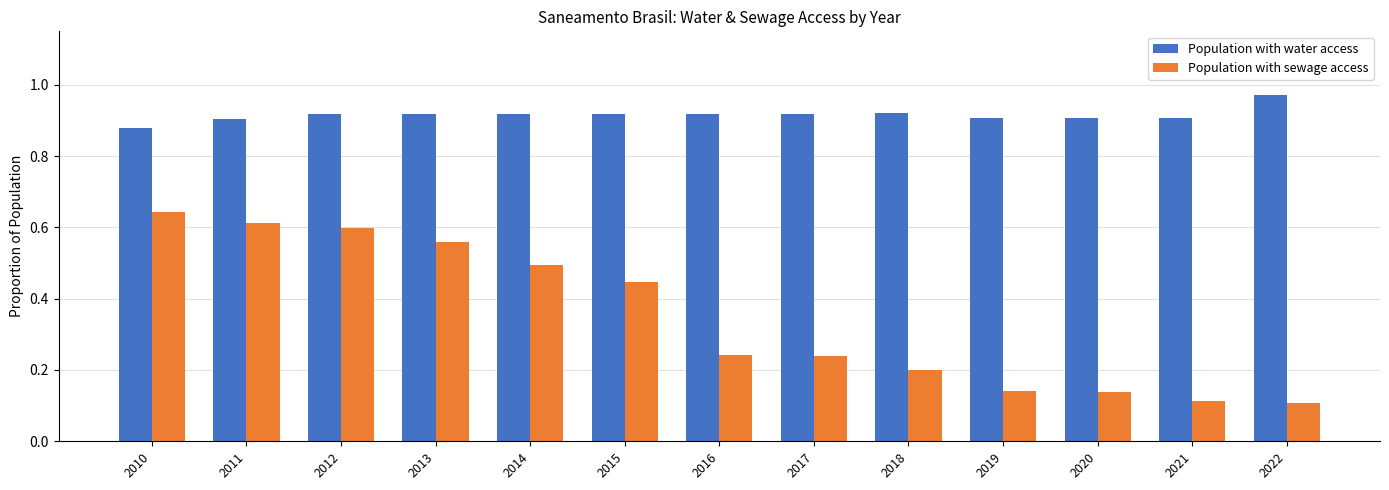

What is the sum of all Population with sewage access values?

4.5